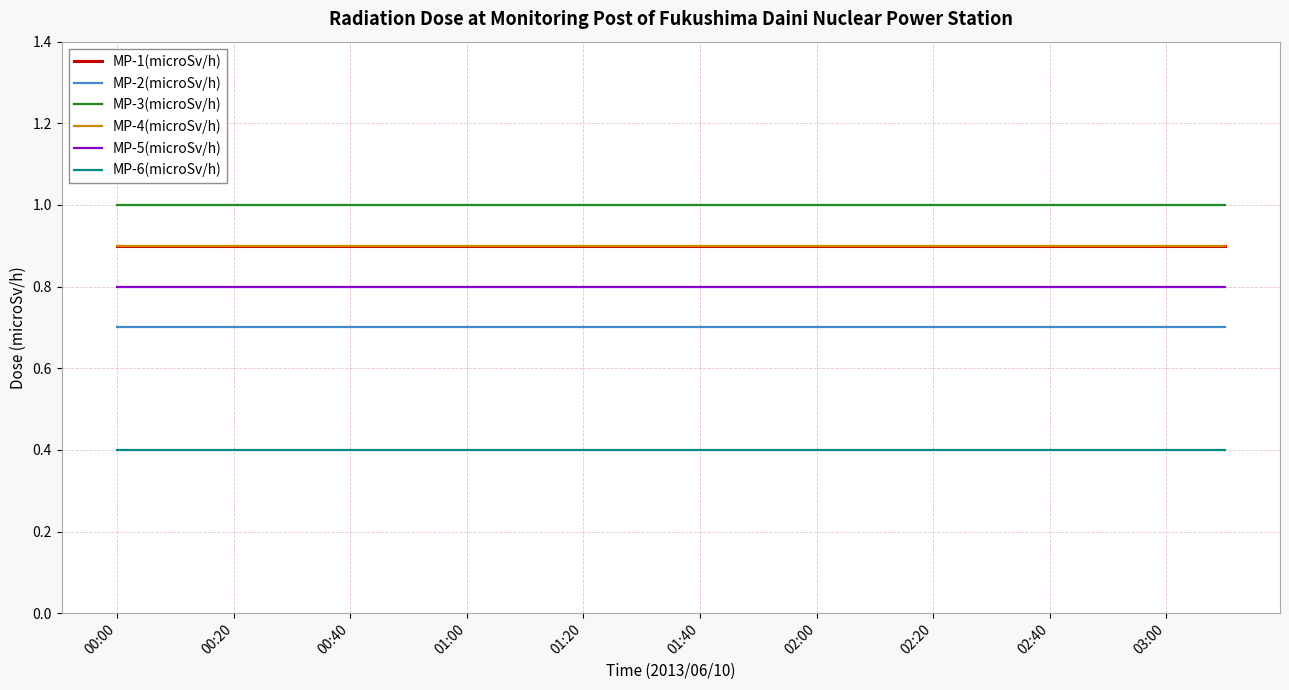

Does the chart display data point markers on the line(s)?

No